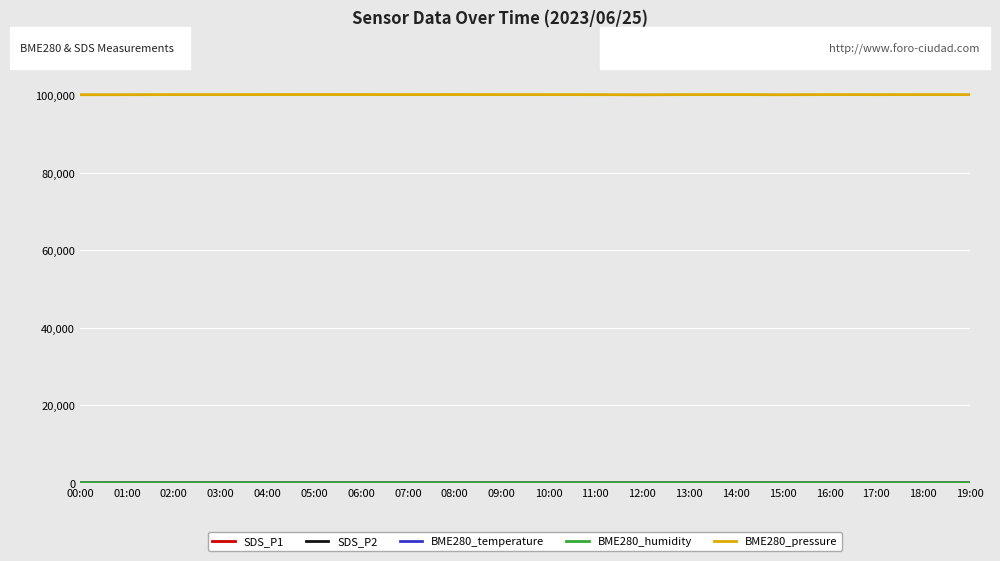

Which series has the widest spread of values?

BME280_pressure